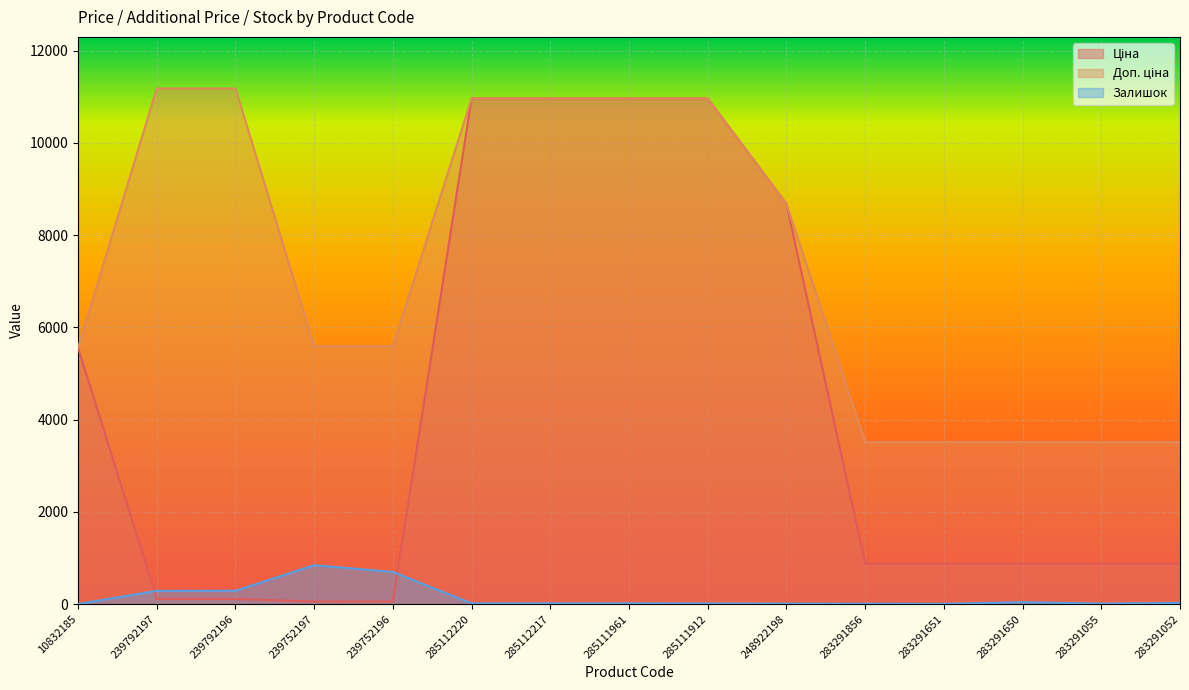

At which label does Доп. ціна first exceed 5591?

239792197